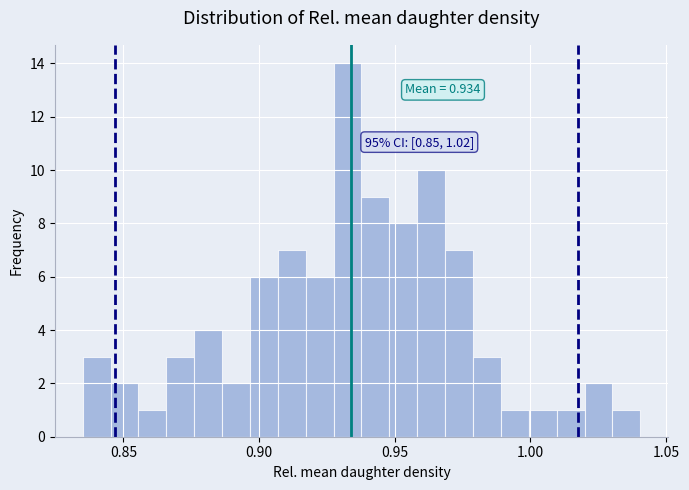

Around what value on the x-axis is the tallest bar? Give the approximate position of its centre, as read against the axis.

0.935